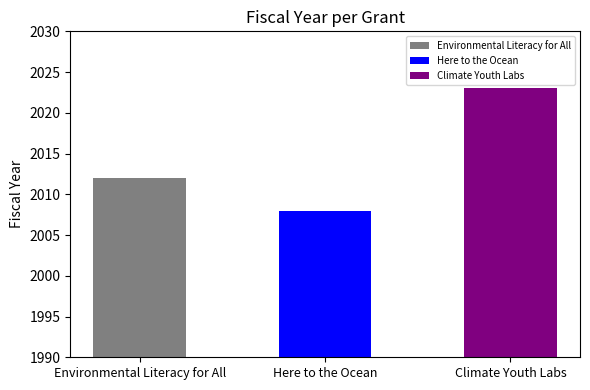

The value at Environmental Literacy for All is 2012. True or false?

True